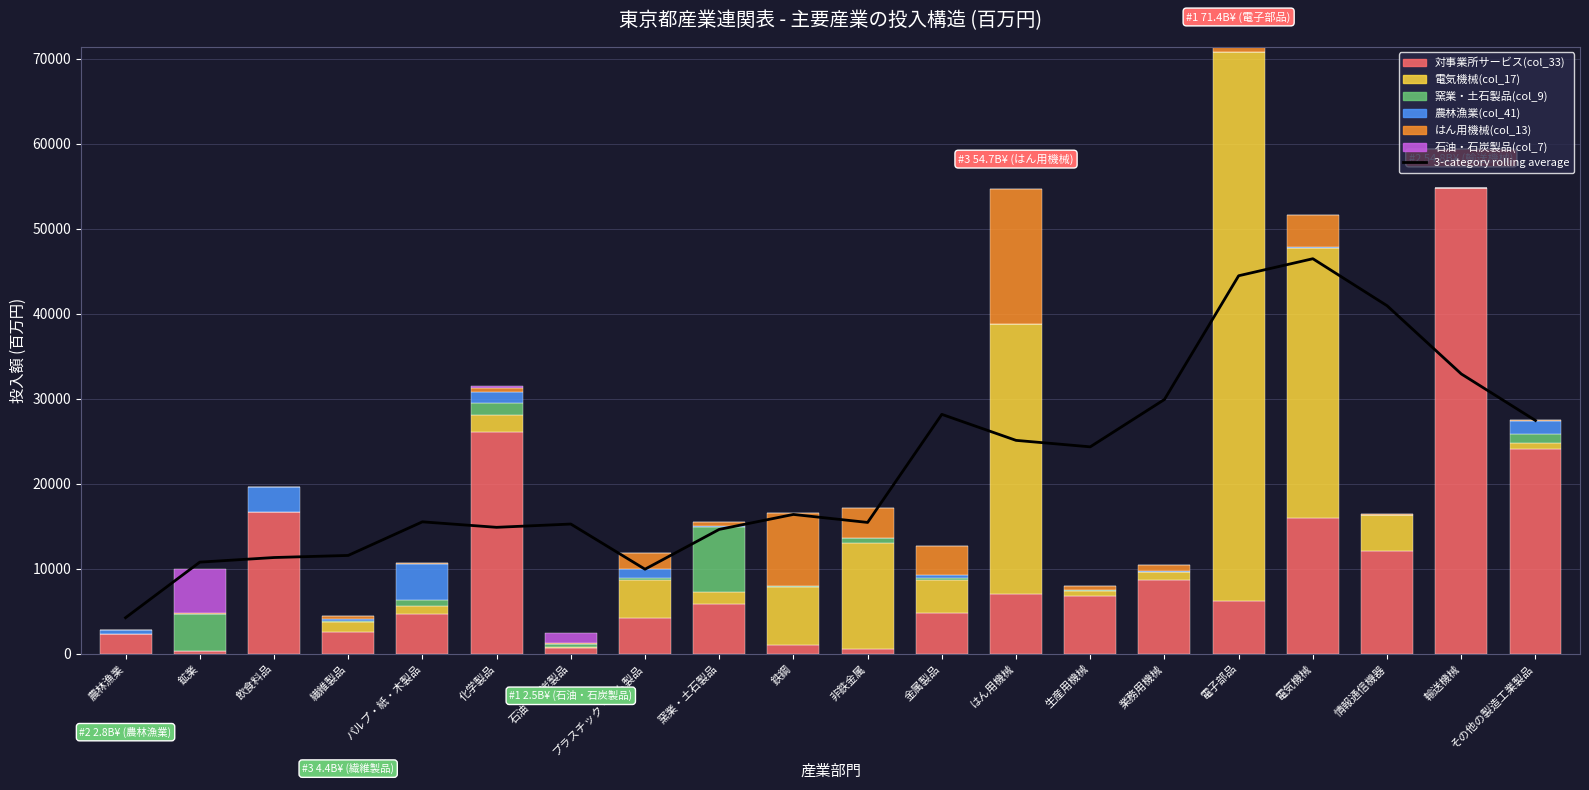

What is the sum of all 窯業・土石製品(col_9) values?

16938